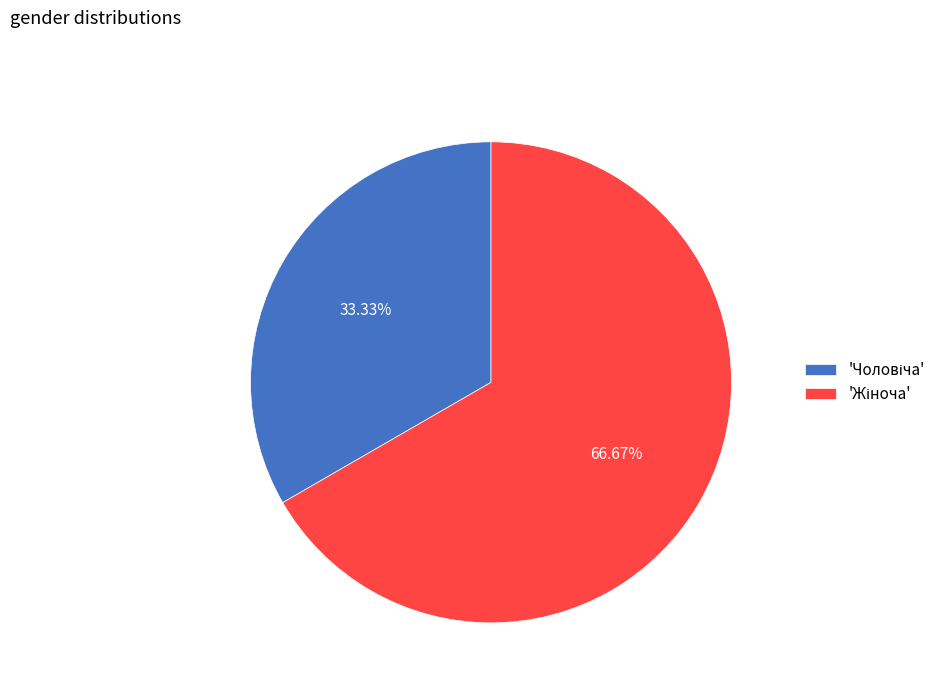

Does any single category account for the majority?

Yes